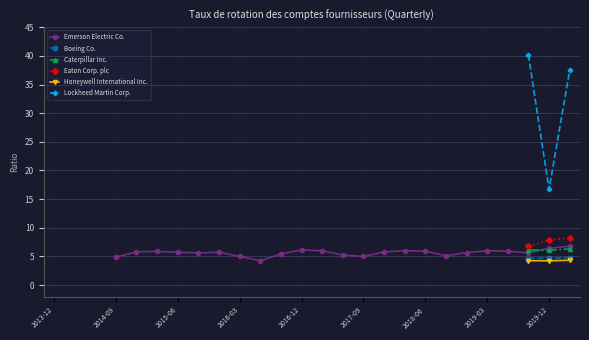

True or false: Honeywell International Inc. and Eaton Corp. plc cross at least once.

False